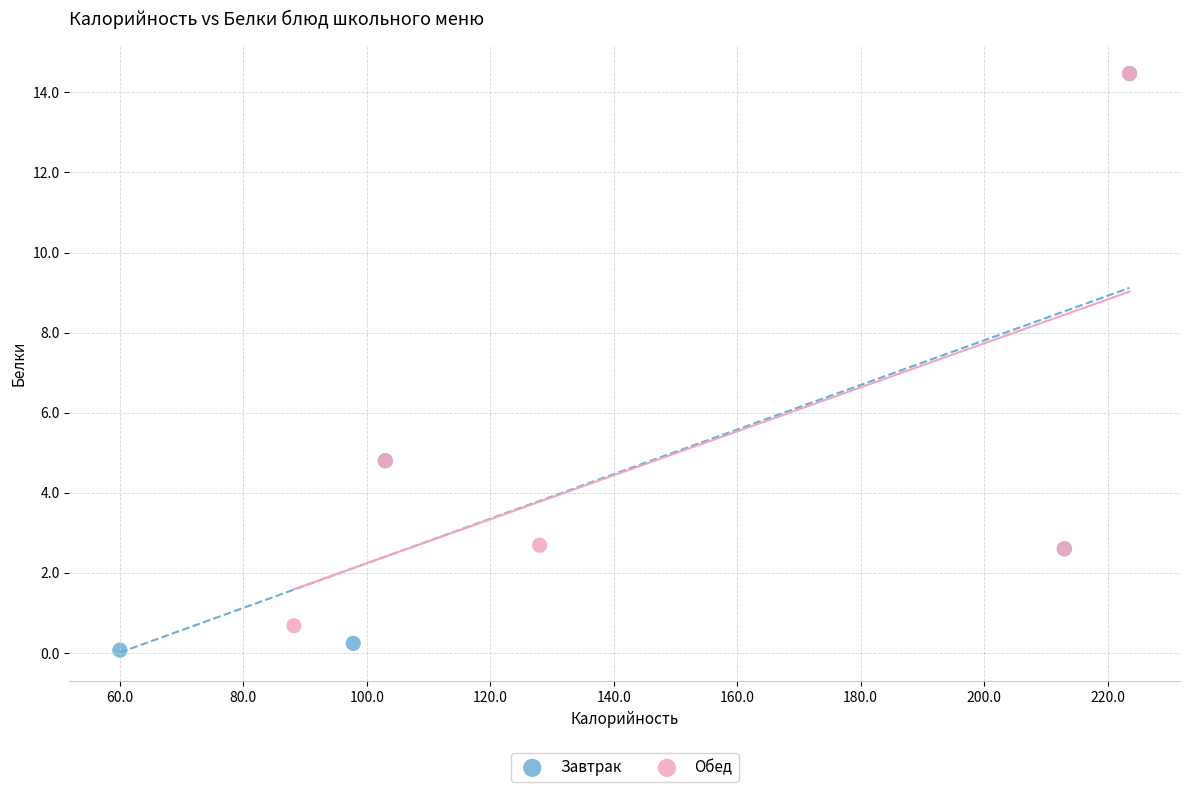

Which series reaches the minimum Y coordinate?

Завтрак